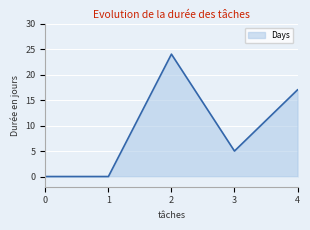

Which label corresponds to the largest value in the chart?

2